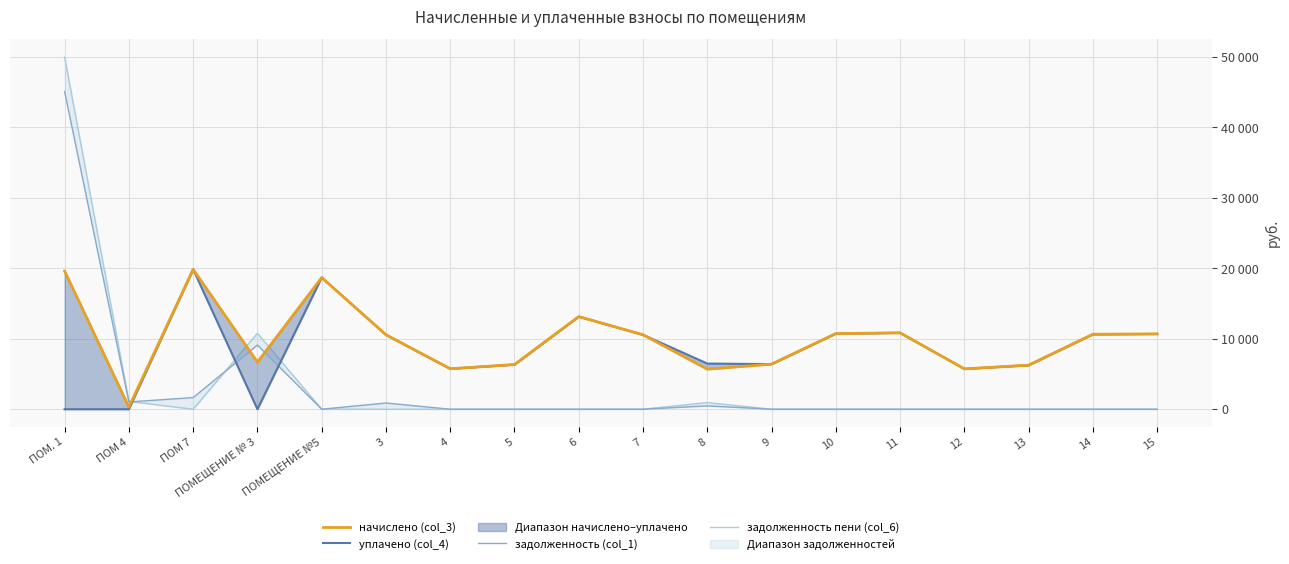

At 7, list the series in order from smallest to largest.

задолженность (col_1), задолженность пени (col_6), начислено (col_3), уплачено (col_4)